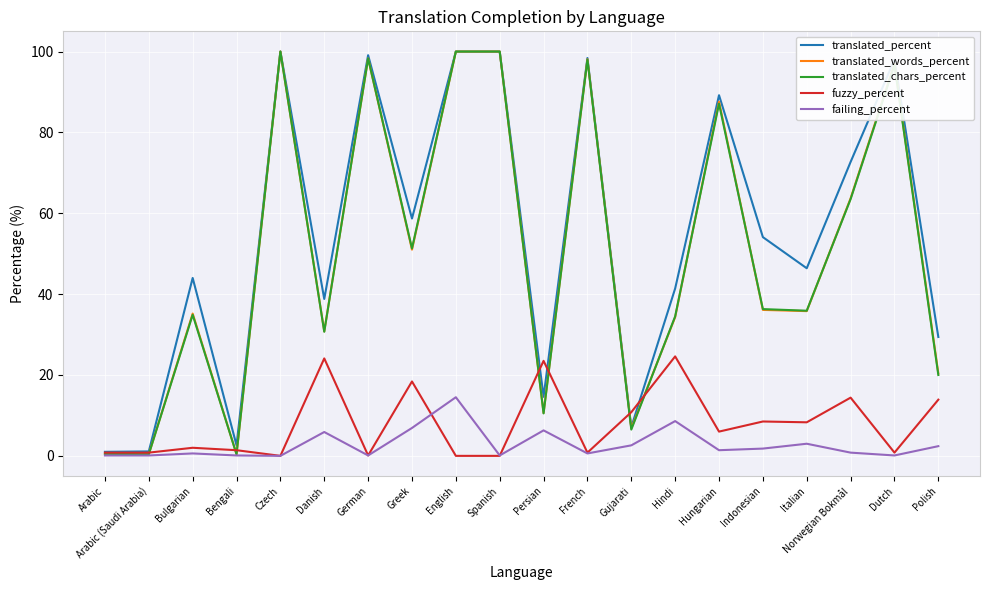

What is the difference between the maximum and minimum values in the translated_percent series?

99.0